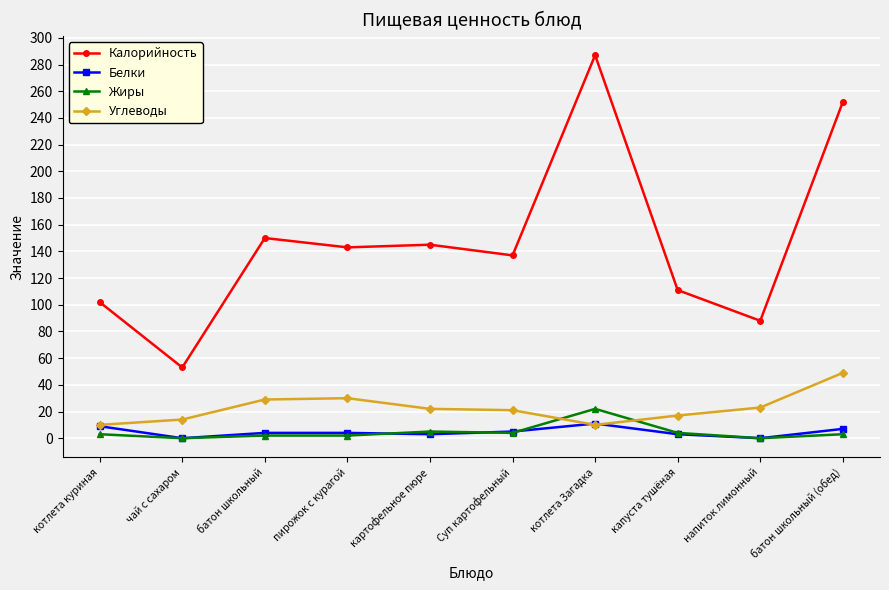

Is it true that Углеводы equals 21 at Суп картофельный?

True